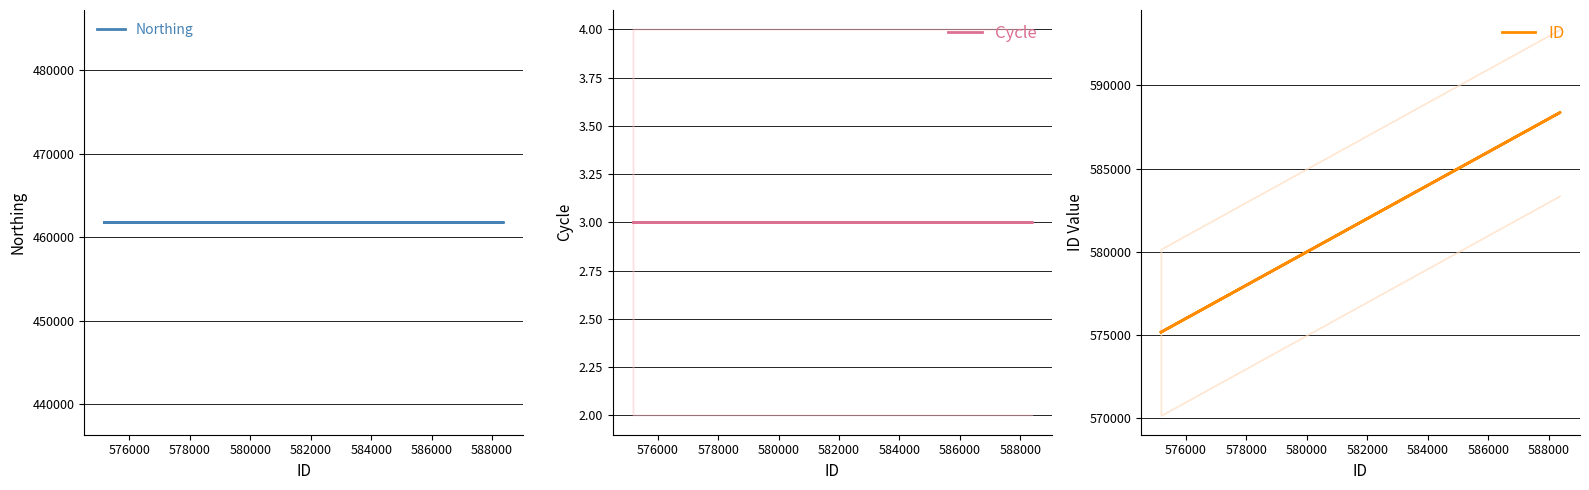

Is the value of Northing at 574000 greater than the value of Cycle at 574000?

Yes